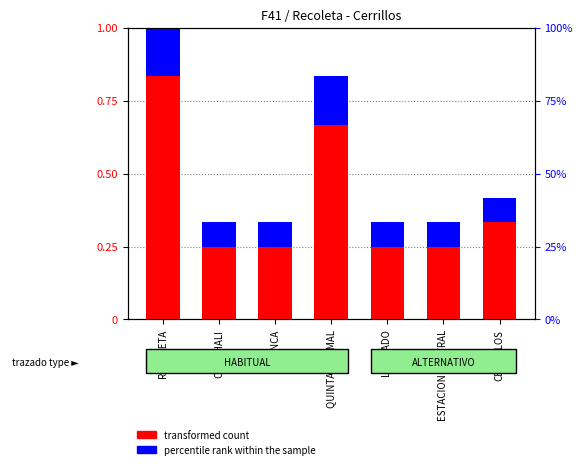

What is the average value of the percentile rank within the sample series?

1